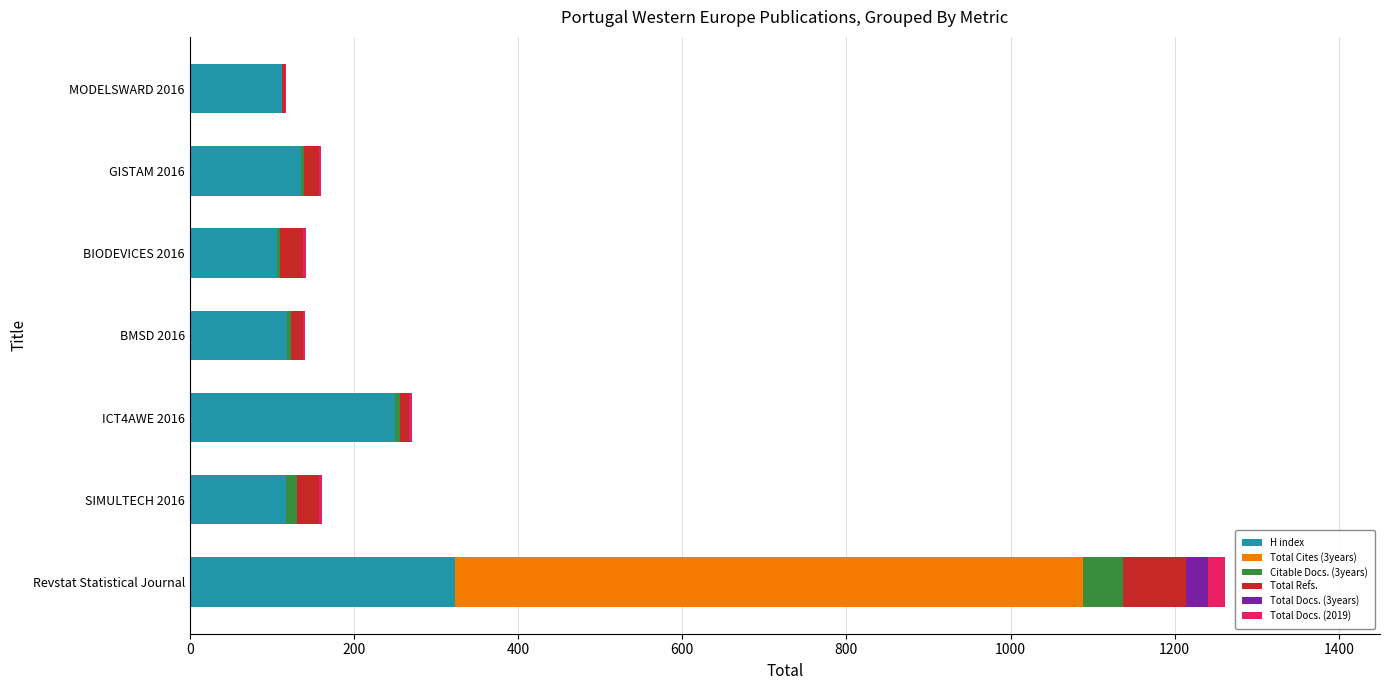

True or false: H index has a value of 323 at Revstat Statistical Journal.

True